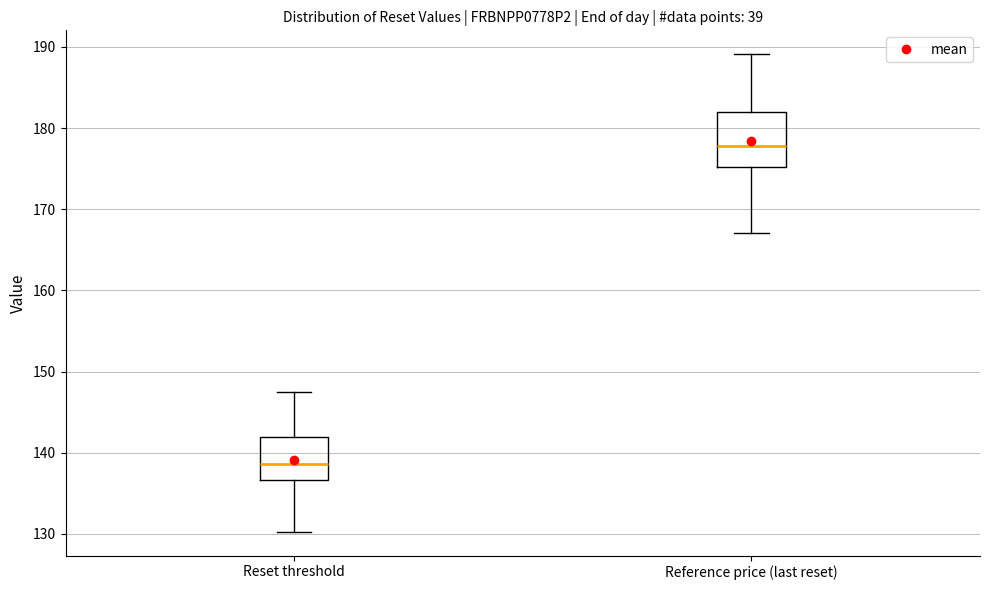

Which box's median line is the highest?

Reference price (last reset)